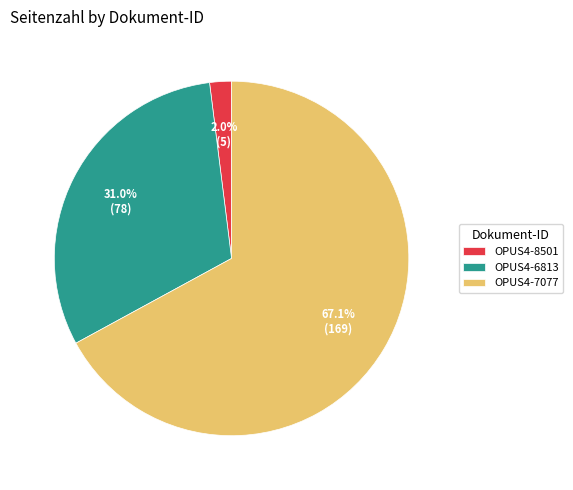

Is OPUS4-7077 the majority of the pie?

Yes